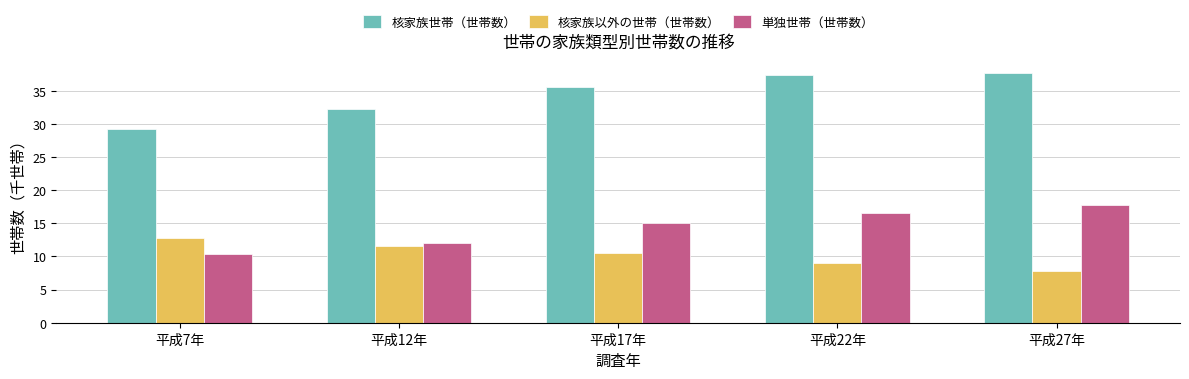

At which label does 核家族世帯（世帯数） reach its minimum?

平成7年